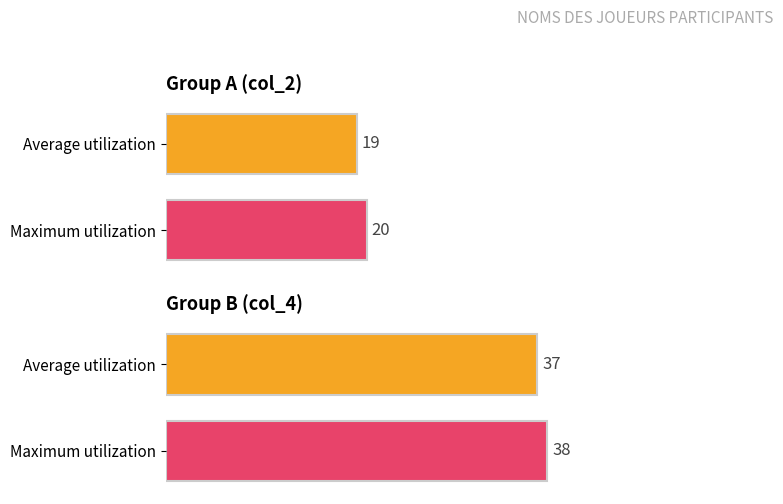

What is the lowest value of the col_4 series?

37